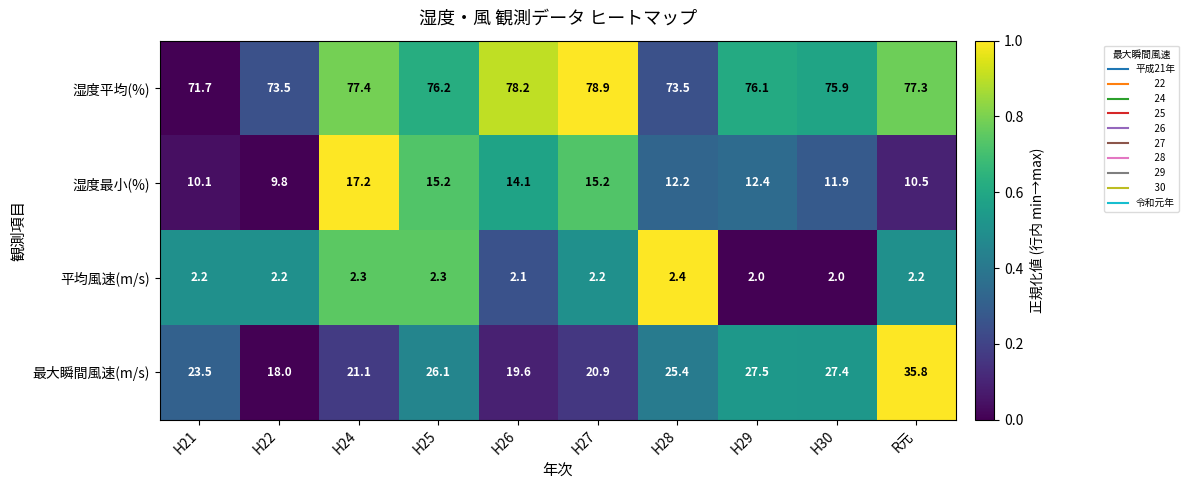

What is the maximum value shown in the chart?

78.9